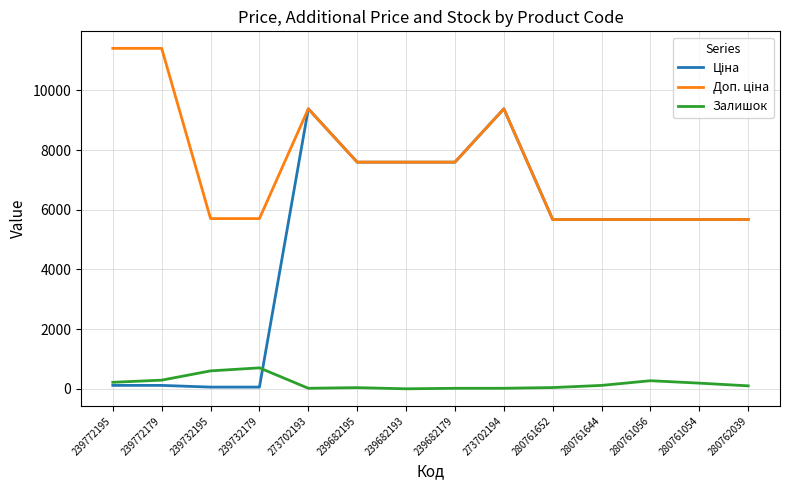

Is it true that Залишок equals 271.0 at 280761056?

True